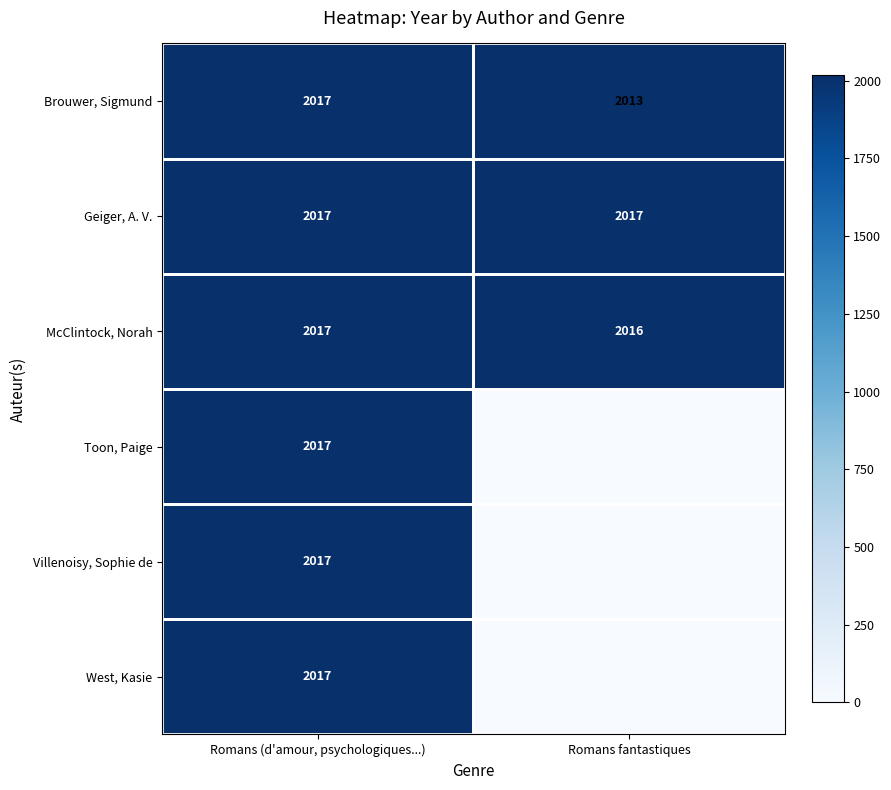

What is the maximum value for Brouwer, Sigmund?

2017